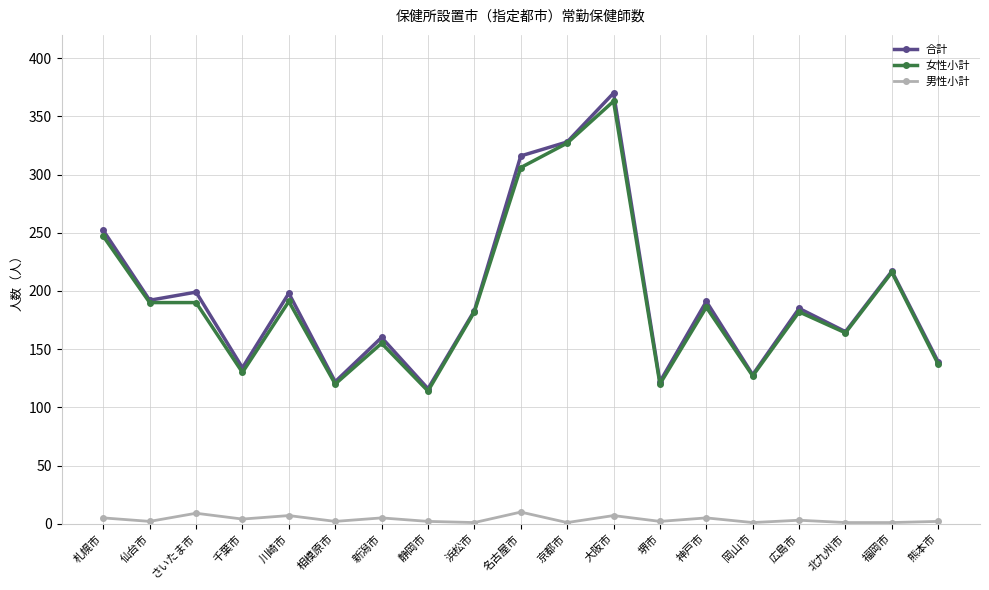

True or false: 女性小計 and 男性小計 cross at least once.

False